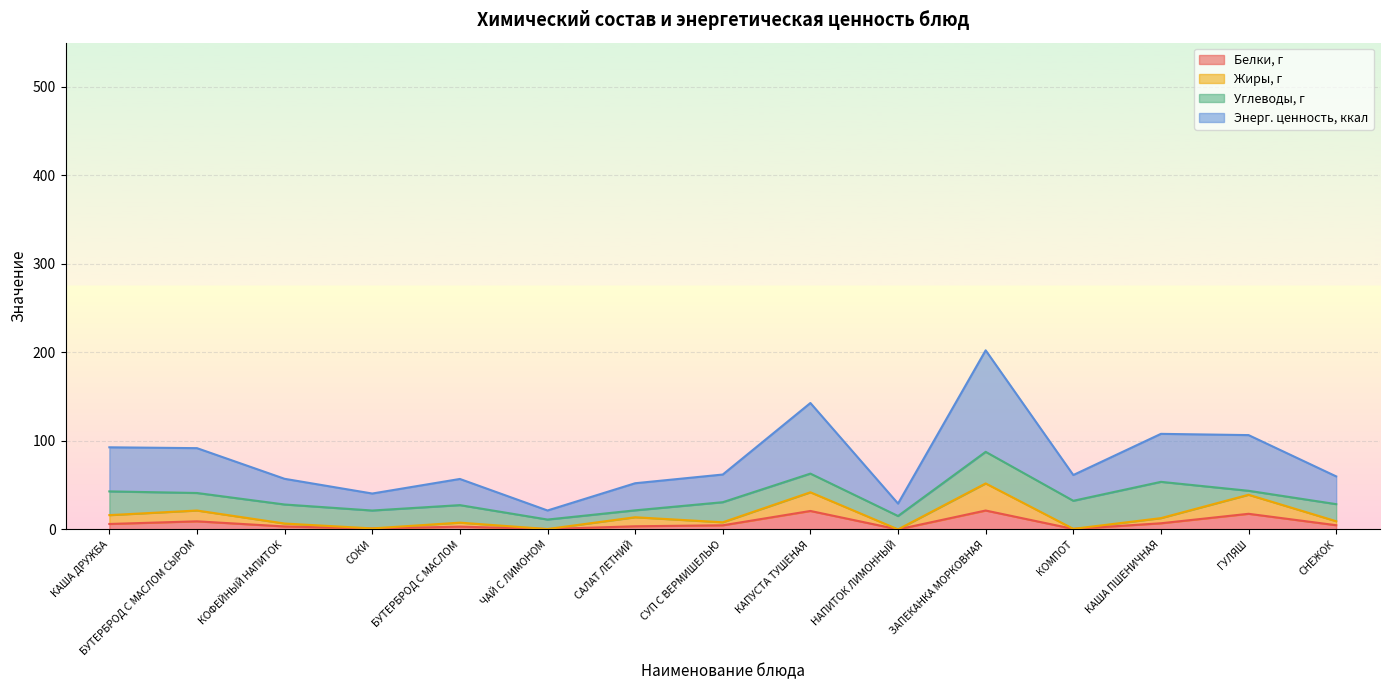

How many data points does each series have?

15